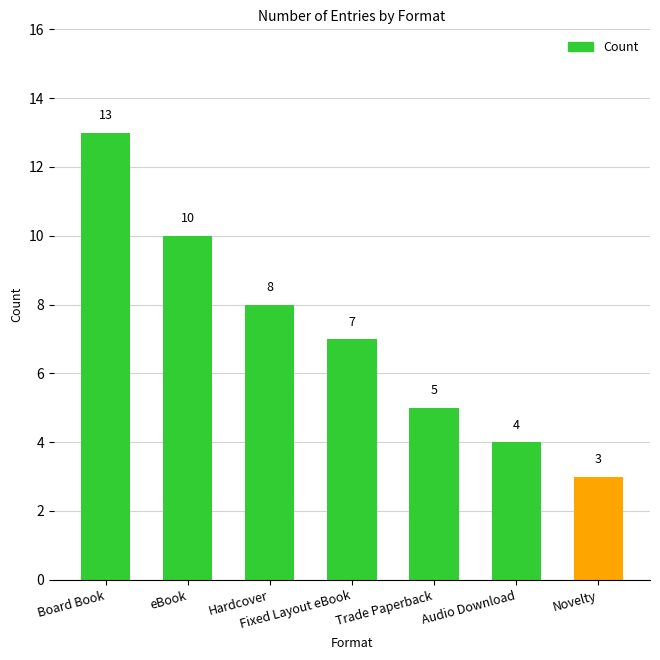

How many values are below 7?

3